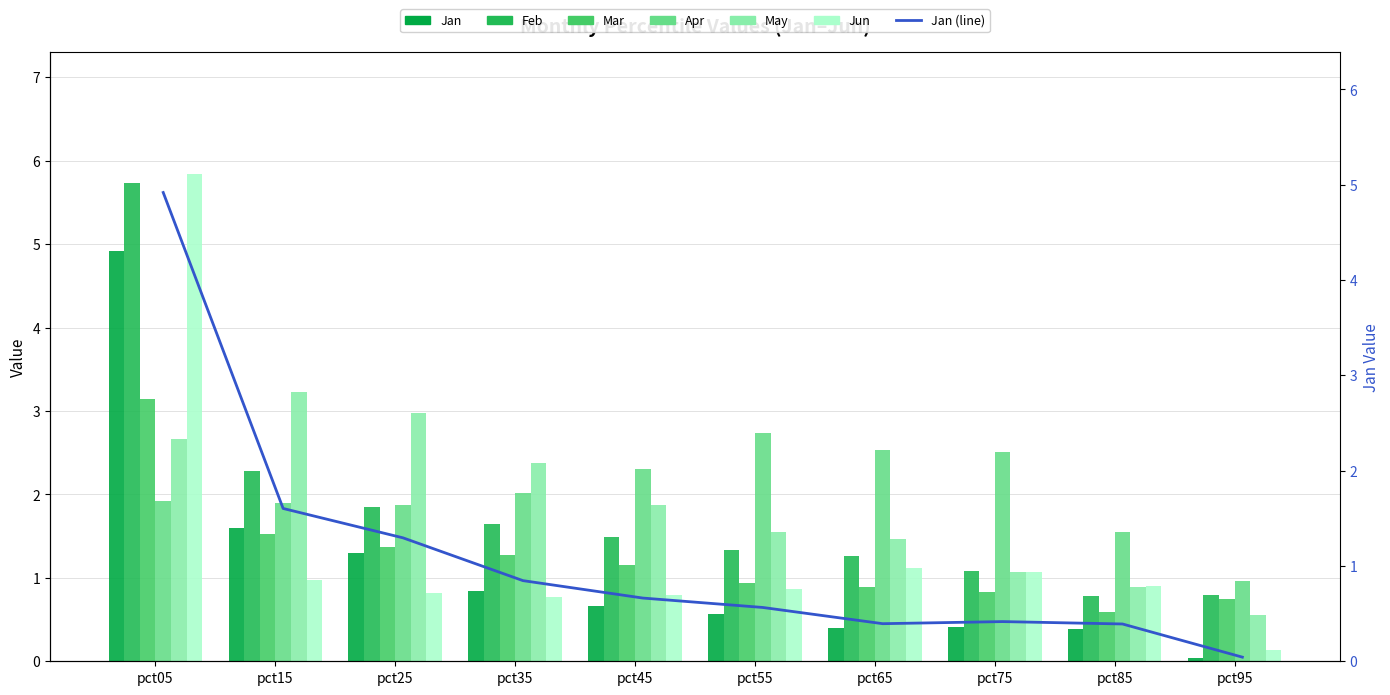

Rank the series by their maximum value, from lowest to highest.

Apr, Mar, May, Jan, Feb, Jun